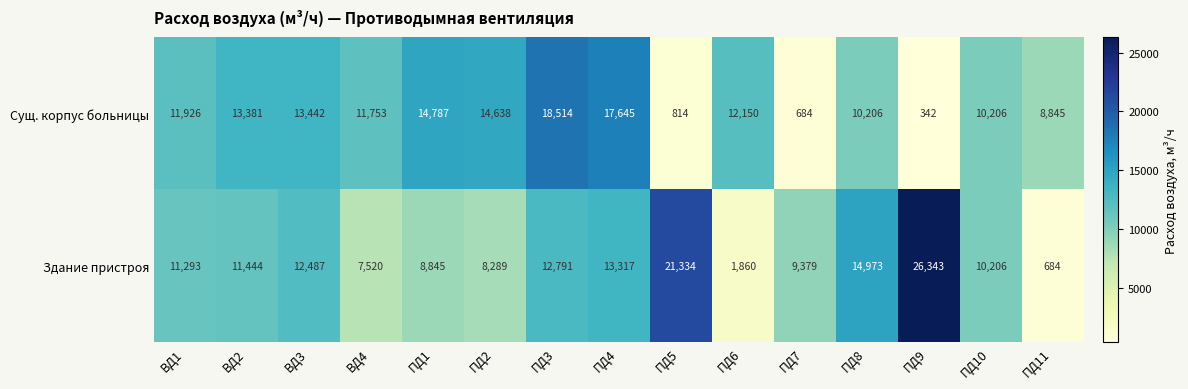

What is the minimum value for Здание пристроя?

684